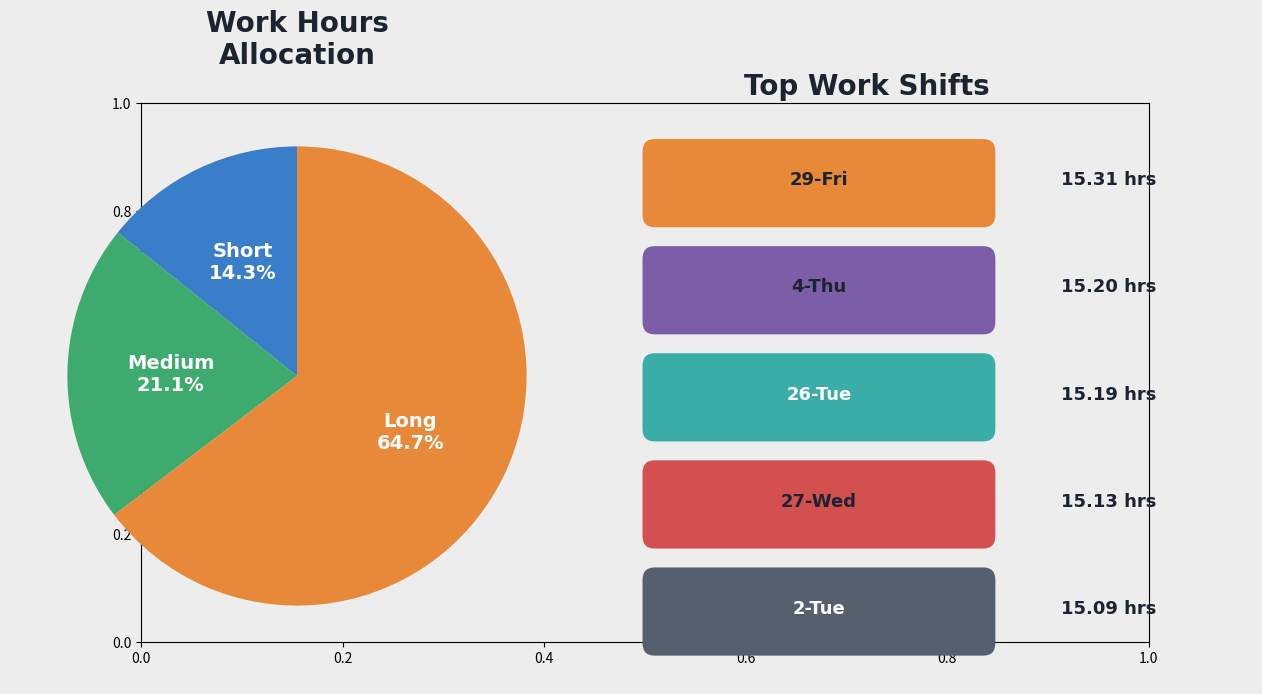

Is there any slice that represents more than half of the pie?

Yes